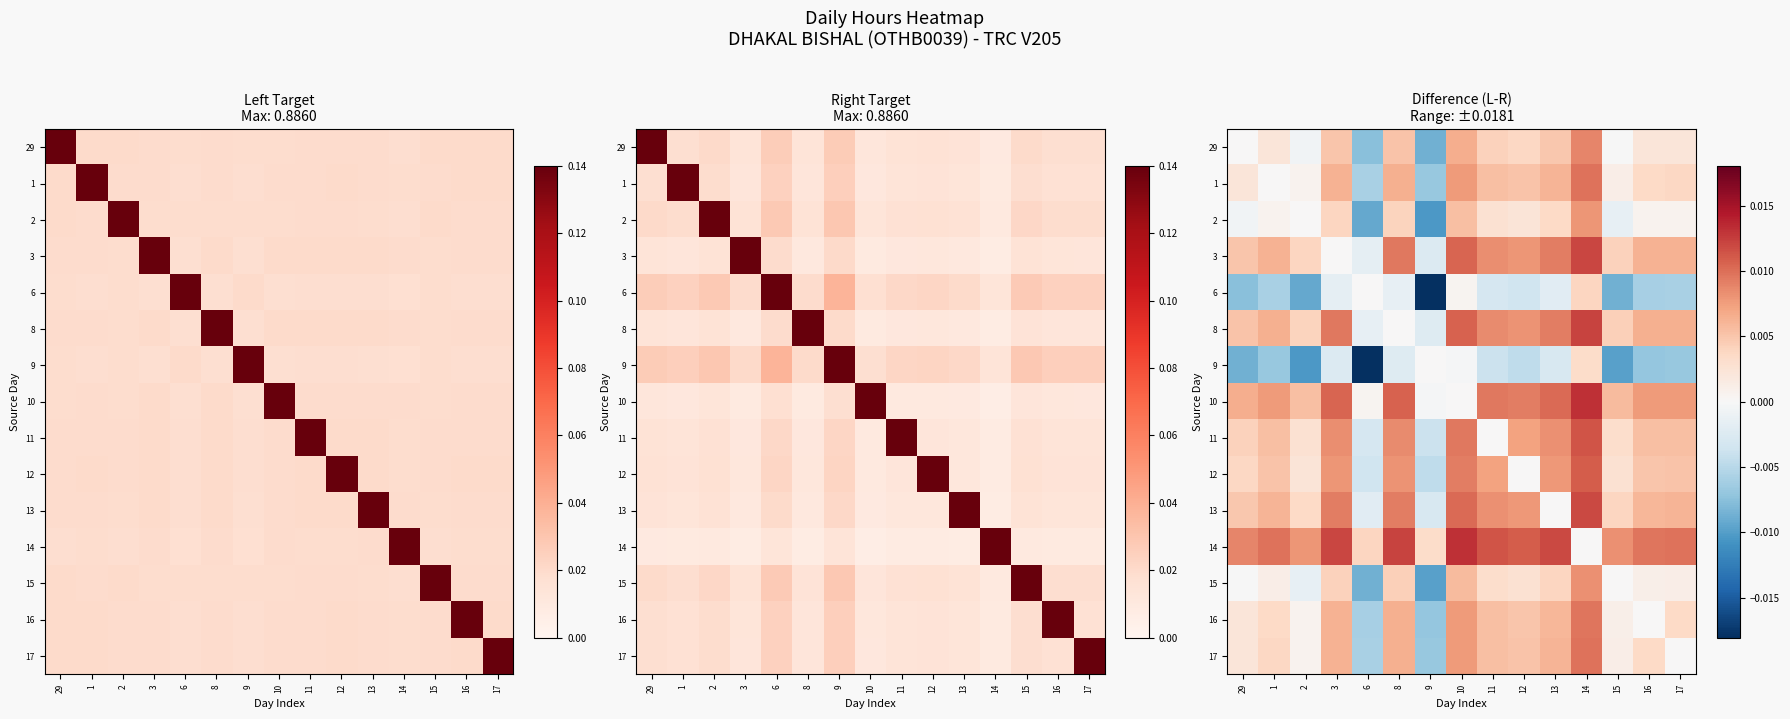

The value of 17 at 6 is -0.0. True or false?

False